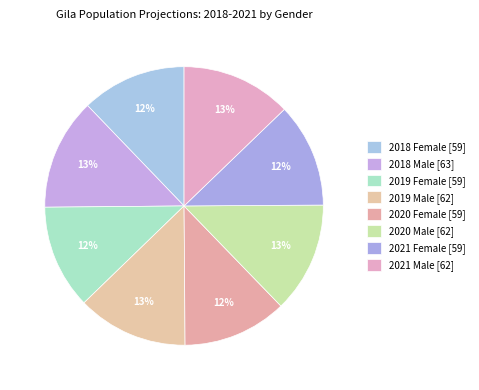

How many slices are in this pie chart?

8